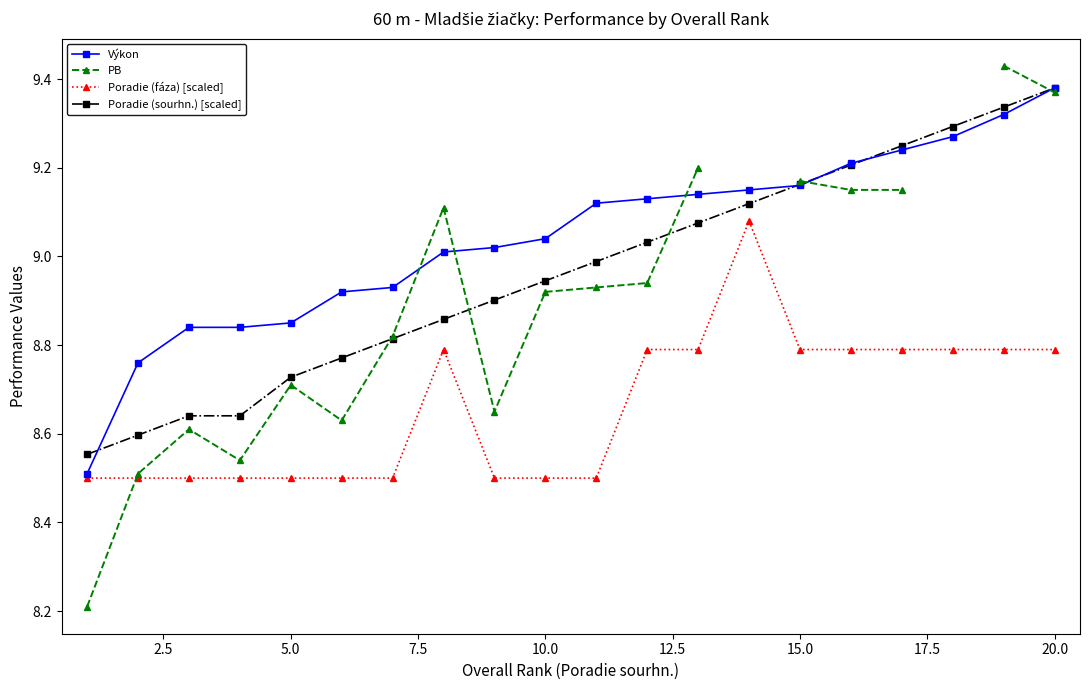

True or false: Poradie (sourhn.) [scaled] and Poradie (fáza) [scaled] intersect in this chart.

False